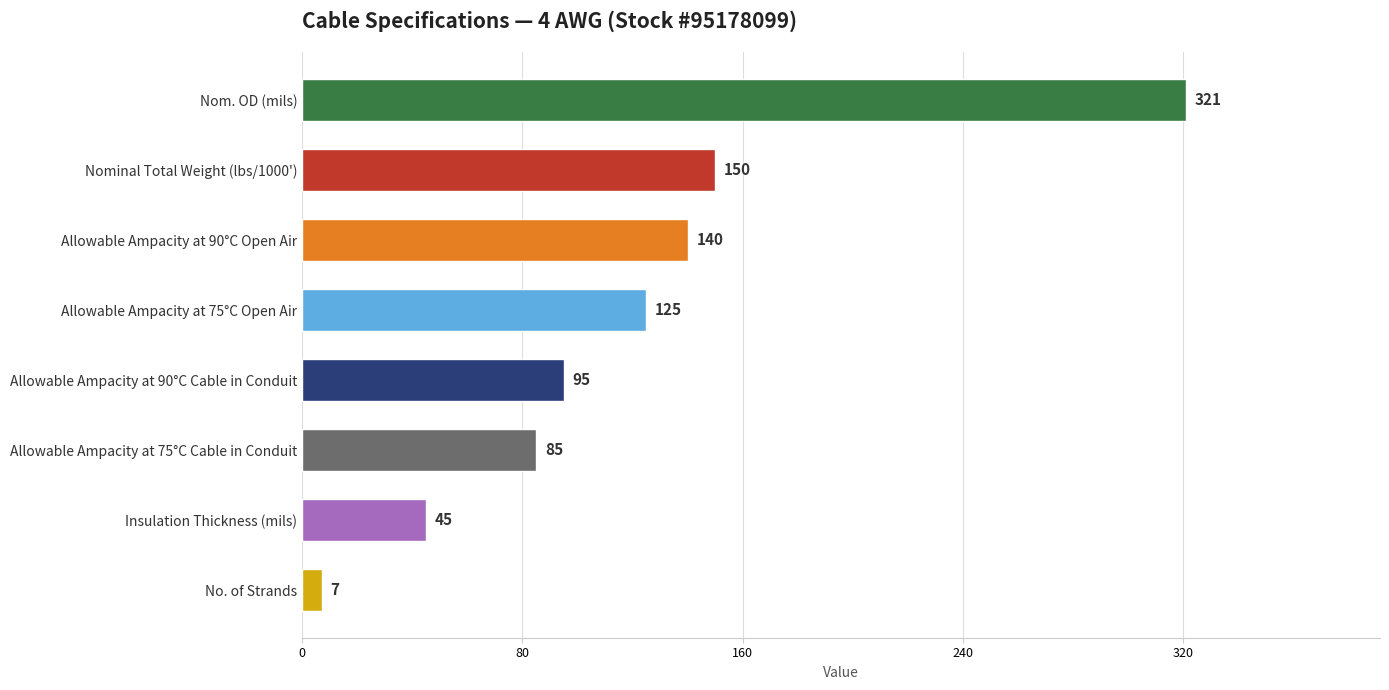

What position from the top is Nominal Total Weight (lbs/1000')?

2